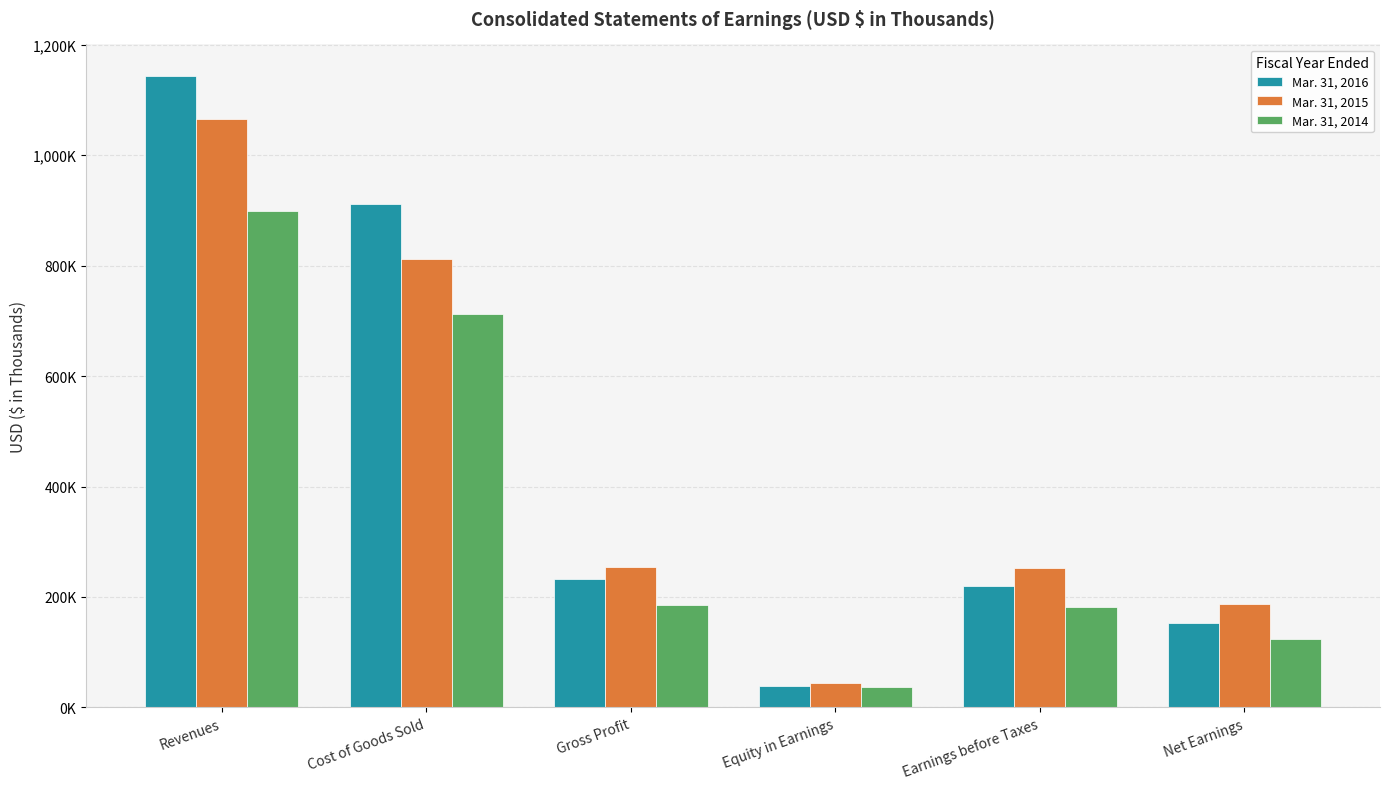

Does the chart contain any negative values?

No